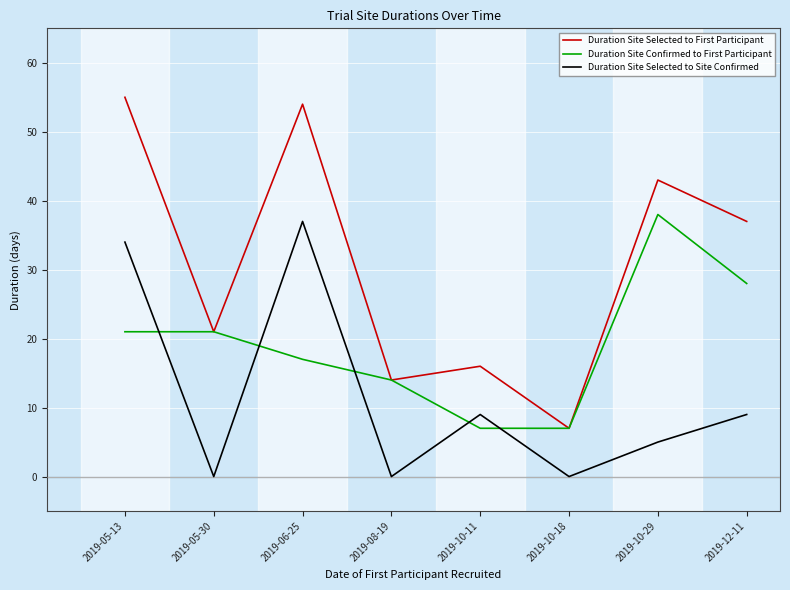

In Duration Site Selected to Site Confirmed, how many points are lower than both neighbors (excluding endpoints)?

3